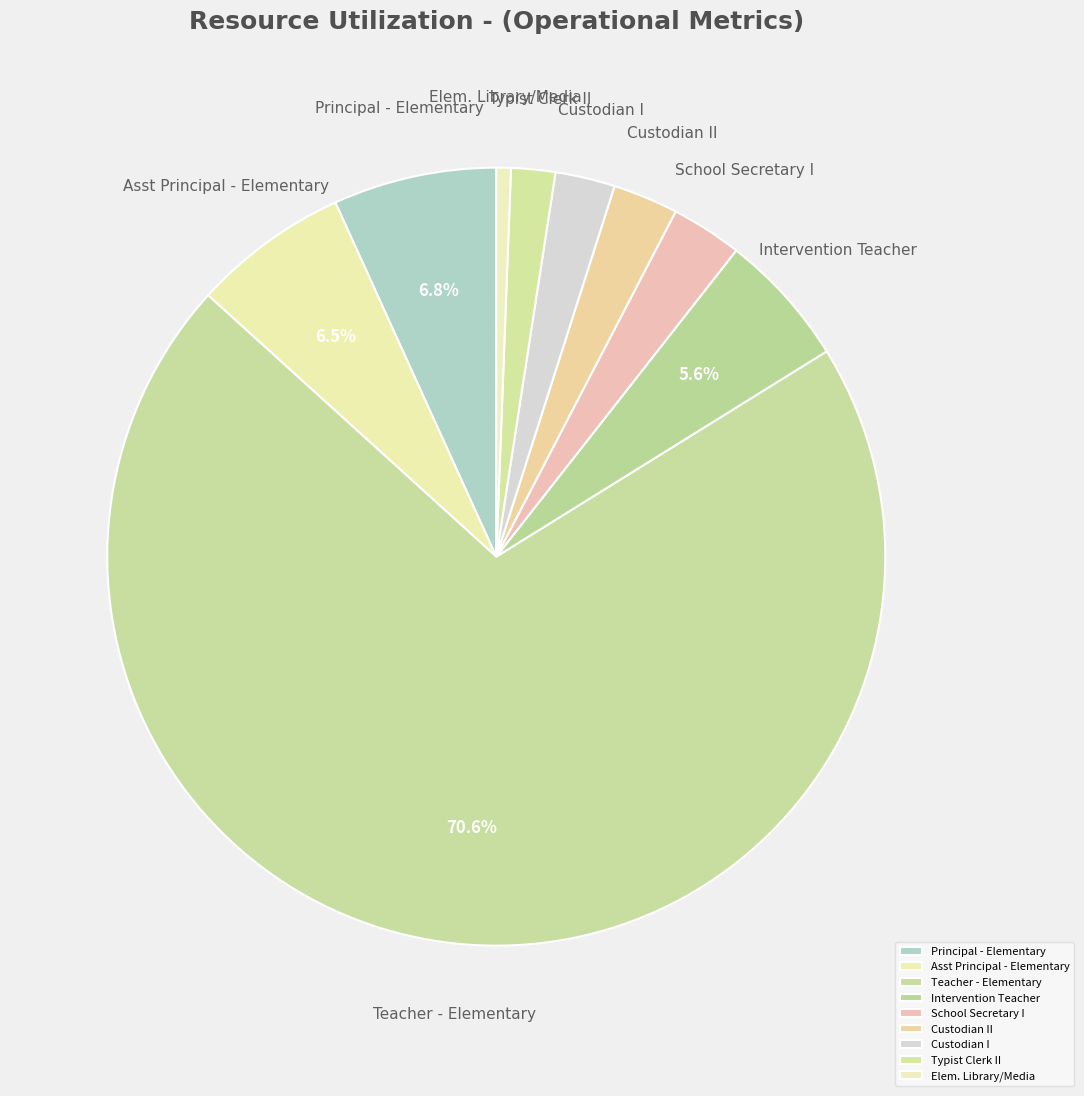

Which category has the smallest portion of the pie?

Elem. Library/Media